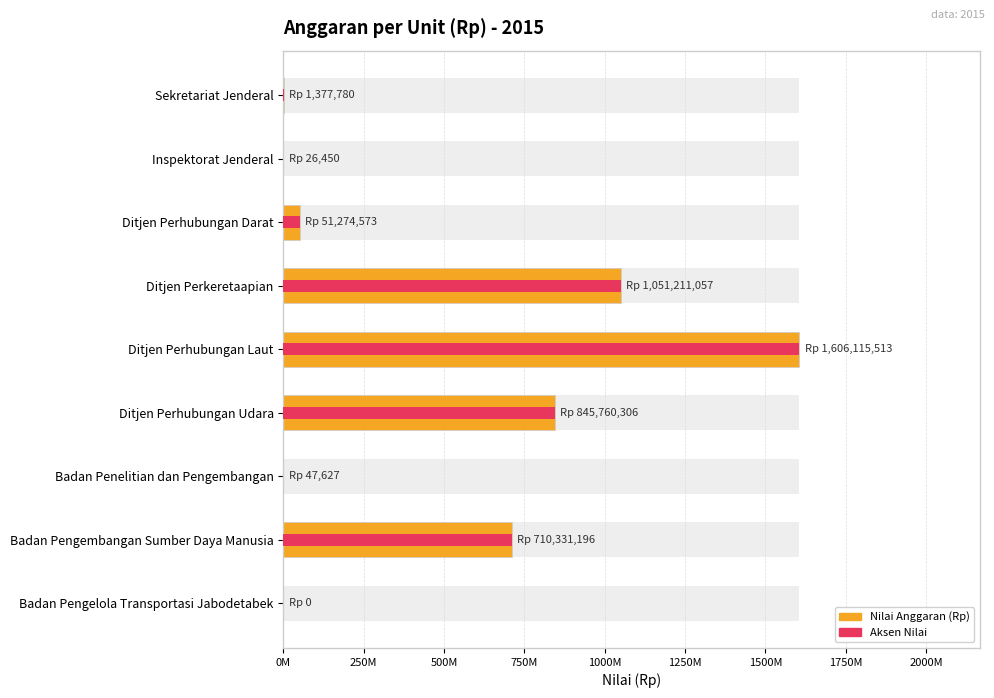

What is the maximum value shown in the chart?

1606115513